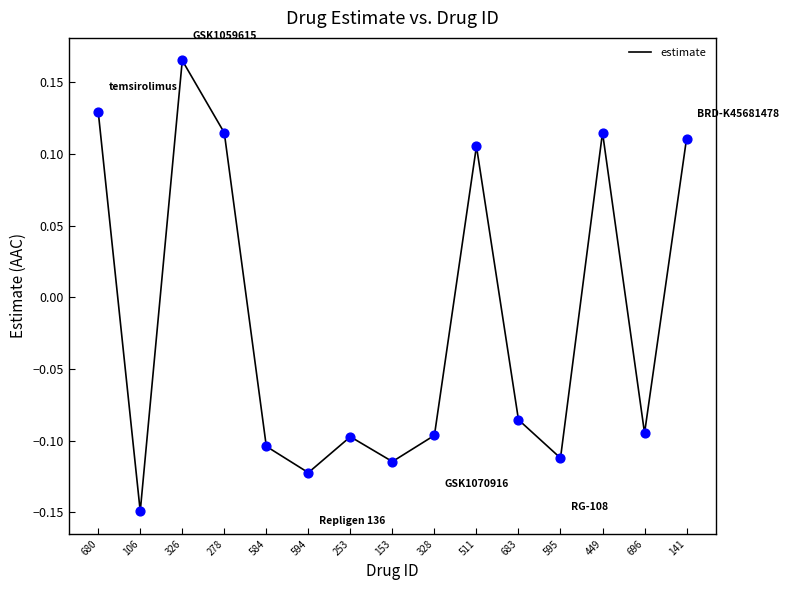

What is the change in value from 326 to 584?

-0.3